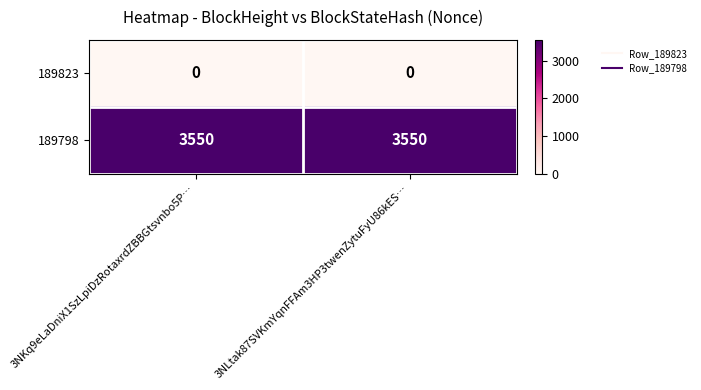

Which series has the largest total across all categories?

189798